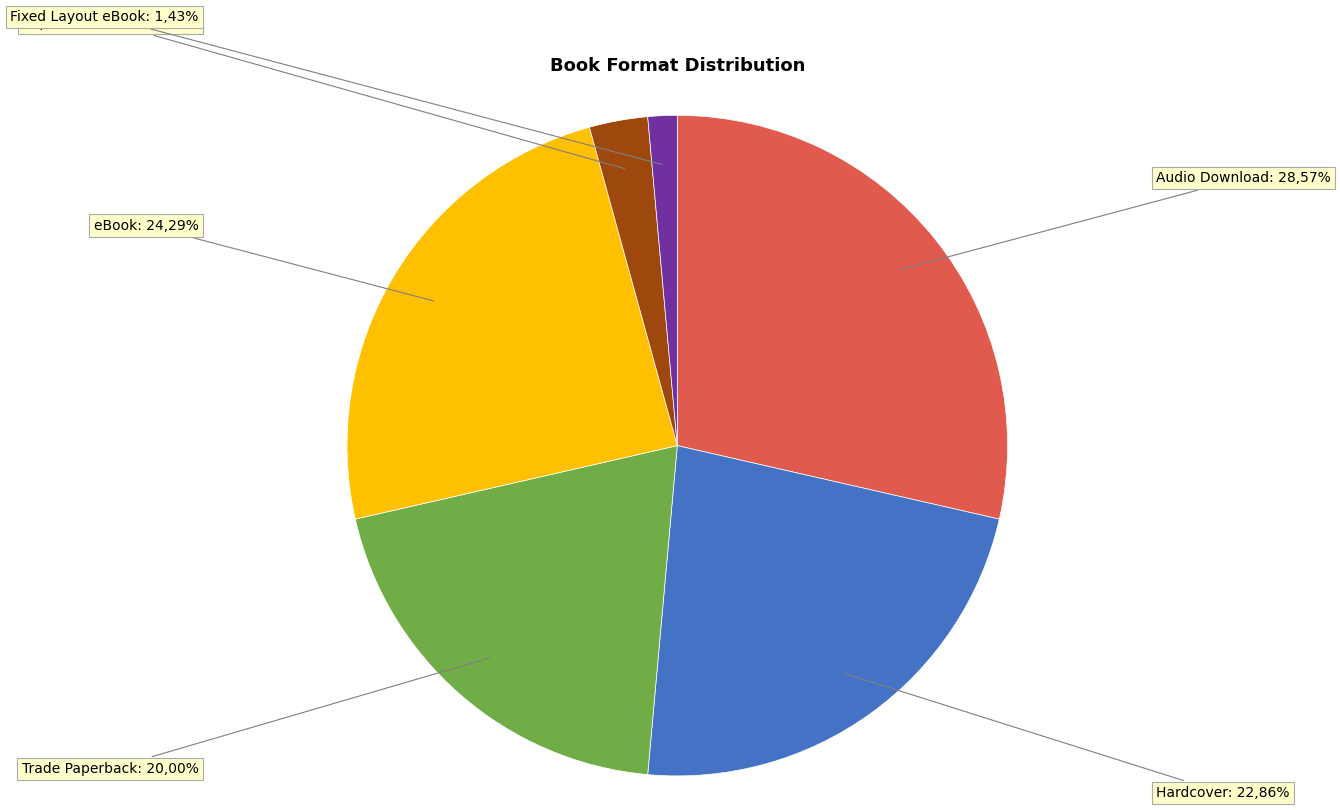

Which slice is the smallest?

Fixed Layout eBook